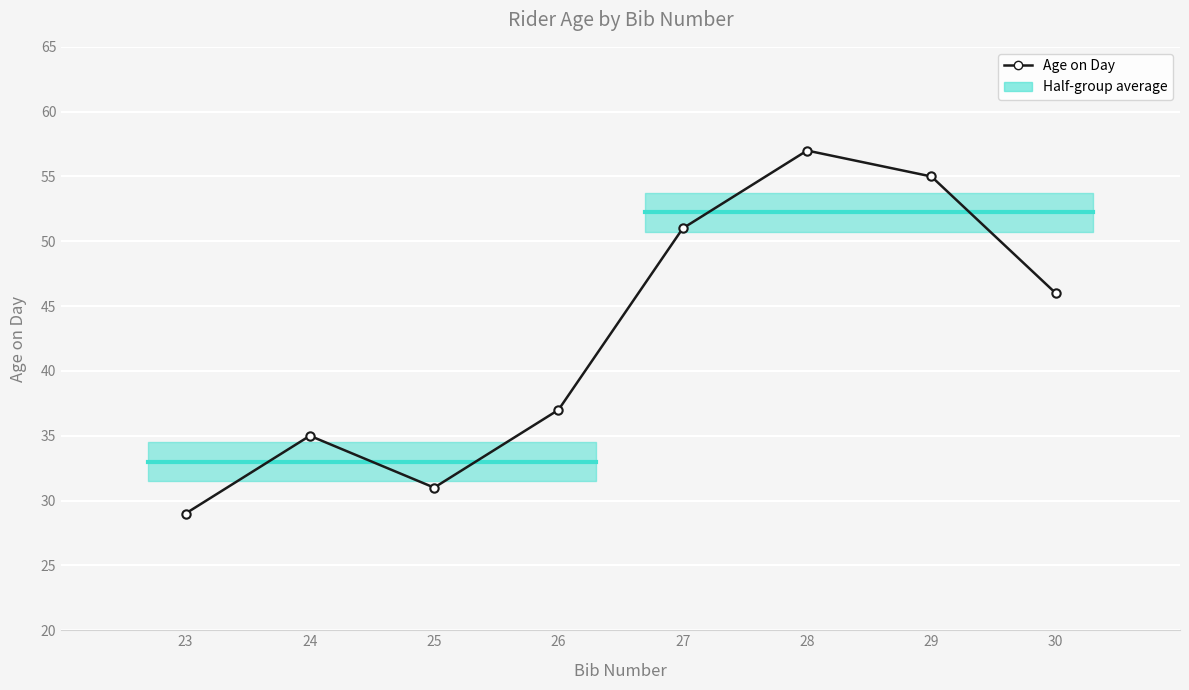

Rank the categories by value from highest to lowest.

28, 29, 27, 30, 26, 24, 25, 23